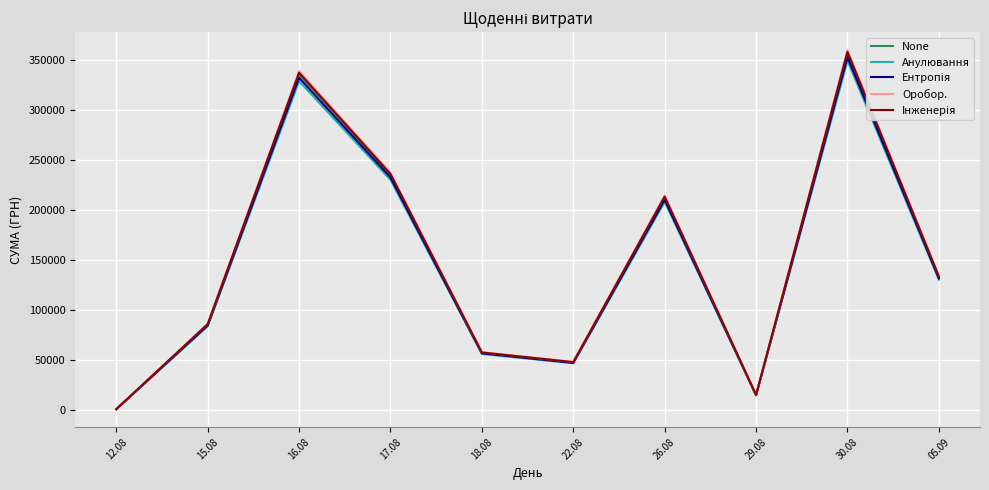

How many interior local peaks does the Ентропiя series have?

3